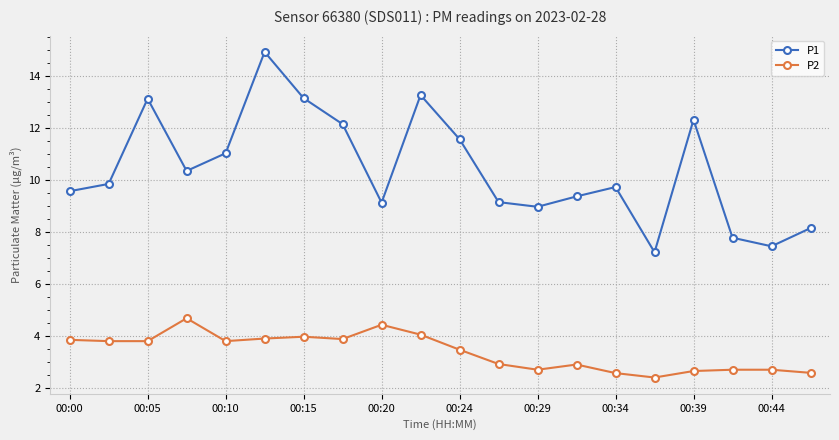

Which series has the largest total across all categories?

P1